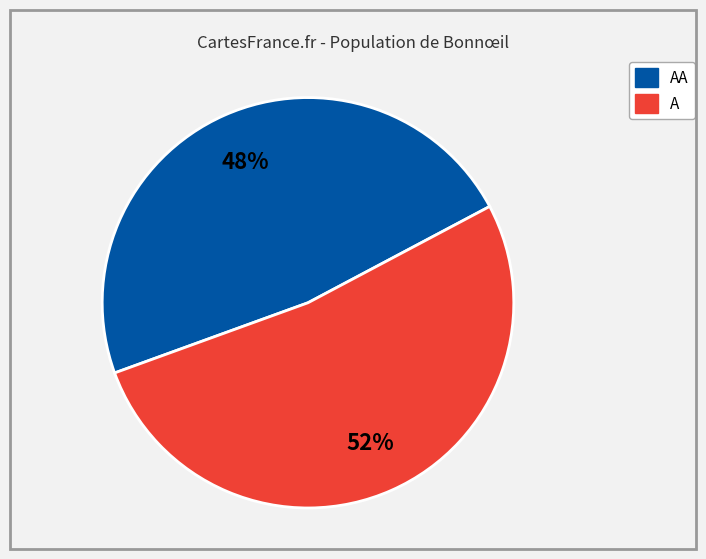

To the nearest percent, what is the average slice percentage?

50%